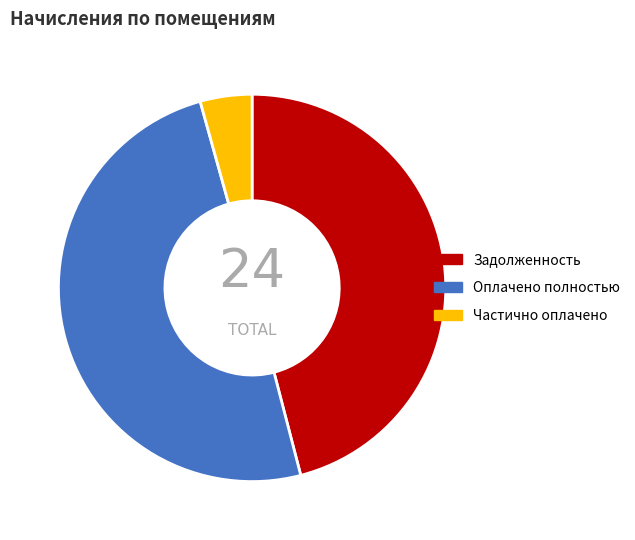

How many segments does this pie chart have?

3